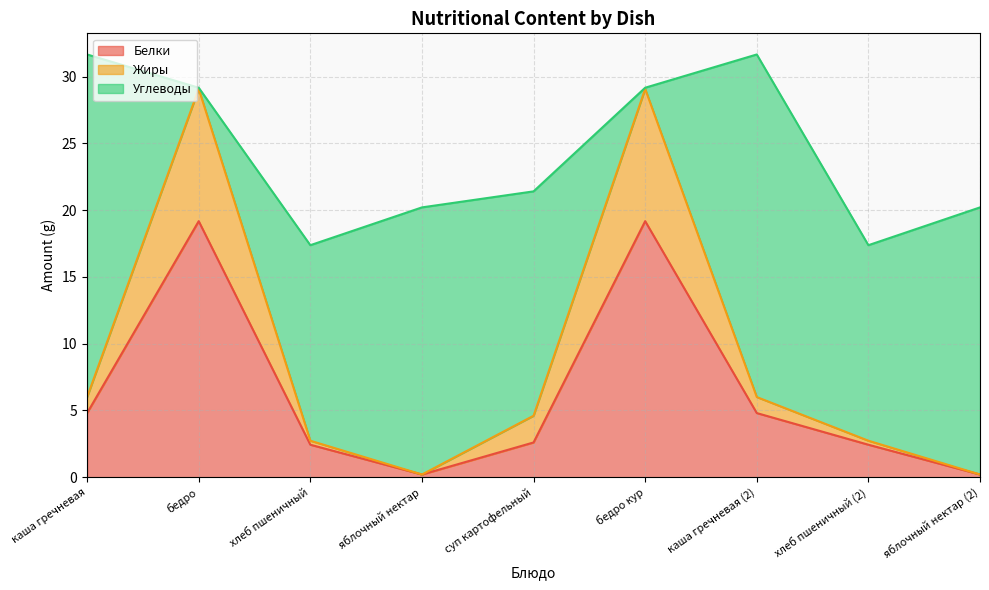

True or false: Жиры and Белки cross at least once.

False